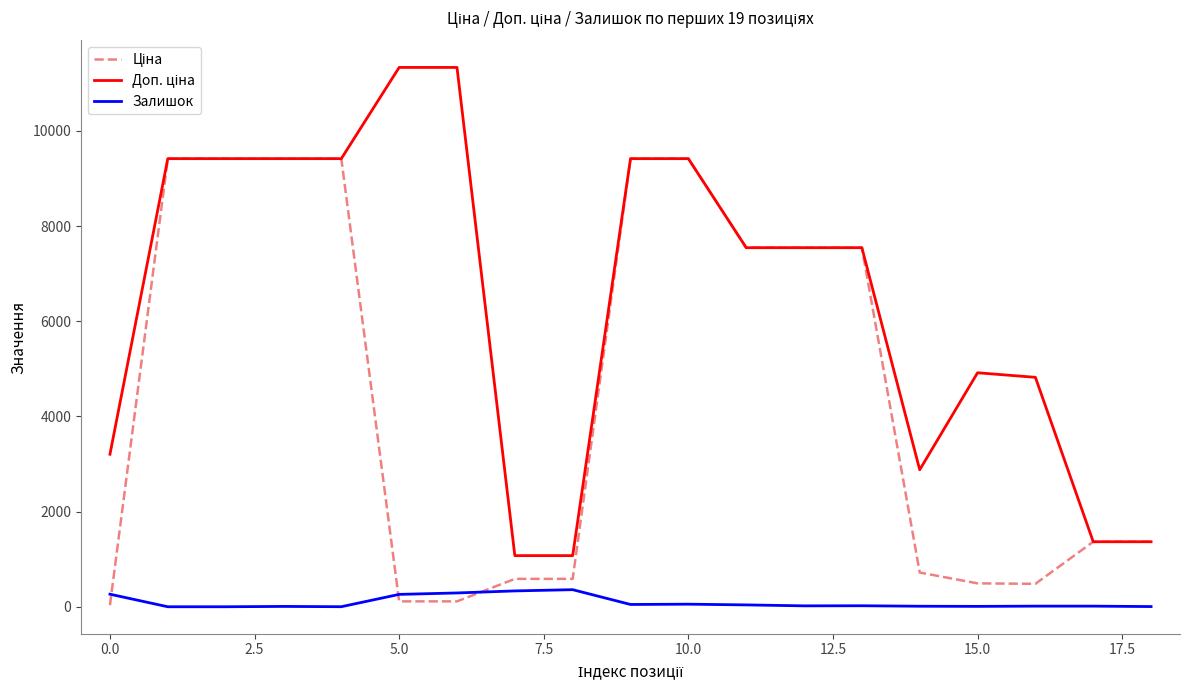

What is the highest value of the Залишок series?

359.0